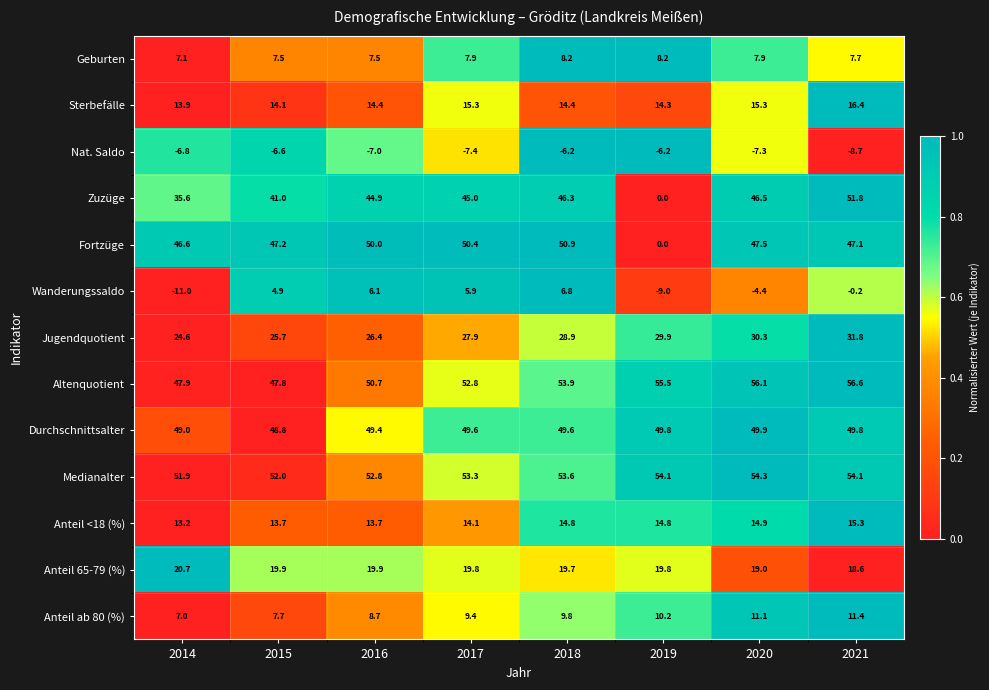

At which label is Anteil 65-79 (%) closest to 19?

2020